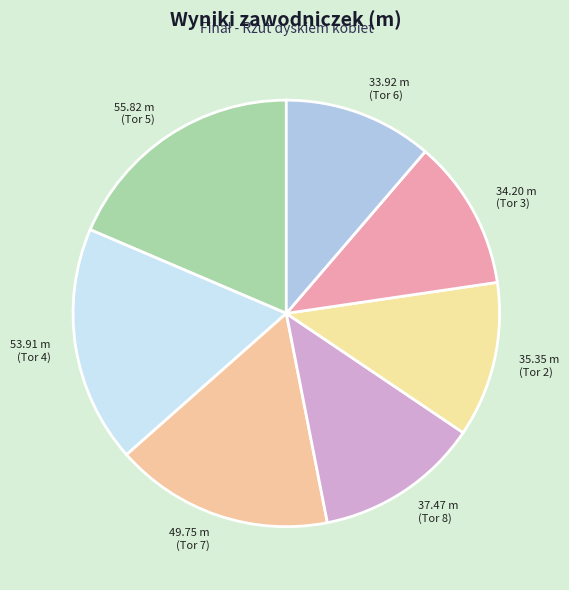

How many segments does this pie chart have?

7